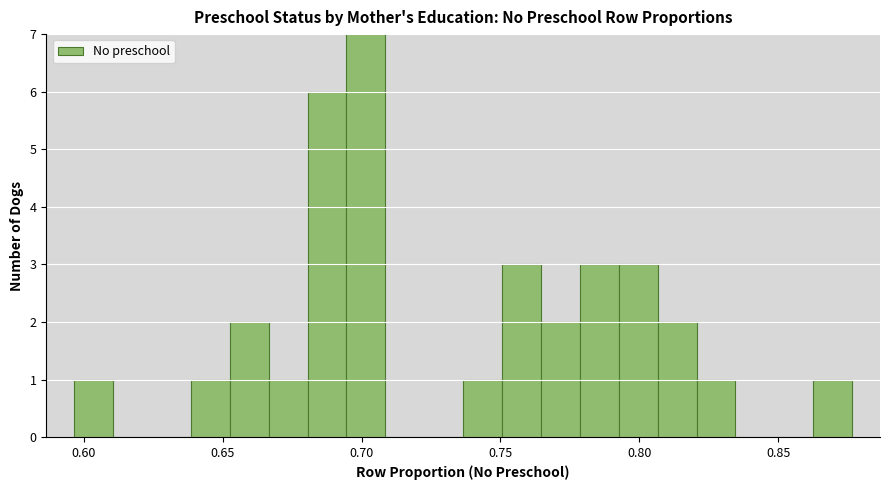

Read against the x-axis, roughly where is the centre of the tallest bar?

0.700